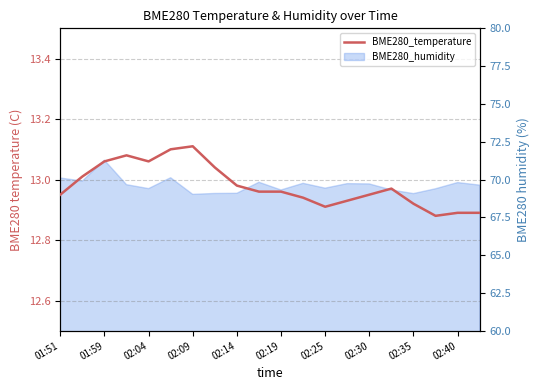

What is the sum of all values?

259.6